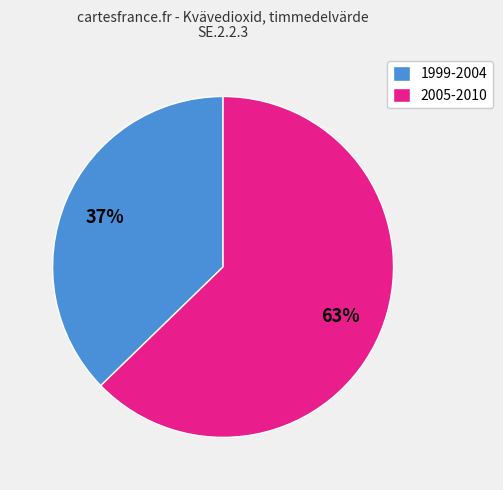

To the nearest percent, what percentage of the pie is 2005-2010?

63%